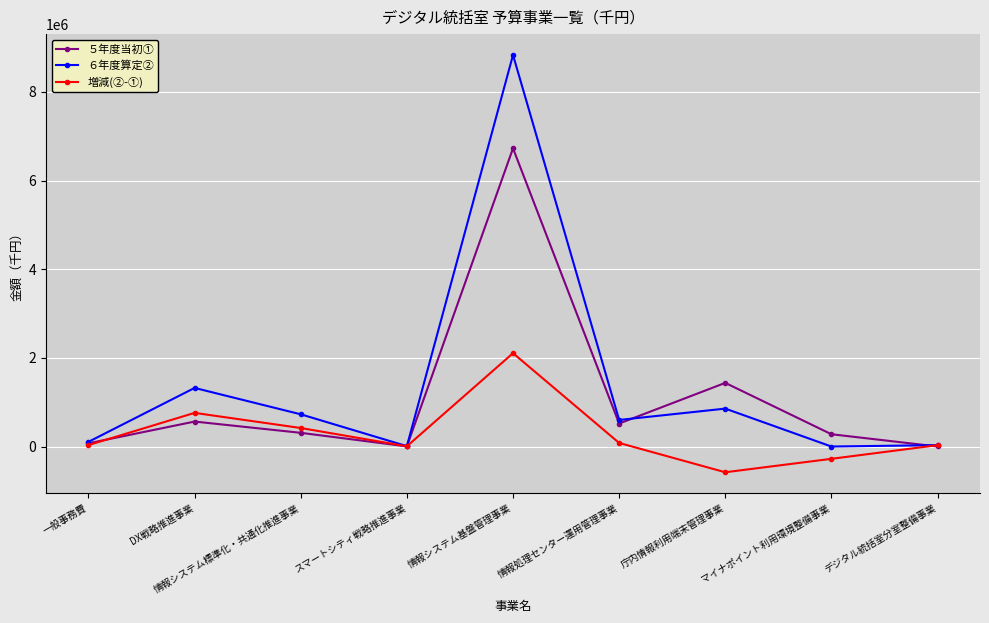

What is the label of the 4th point from the right?

情報処理センター運用管理事業